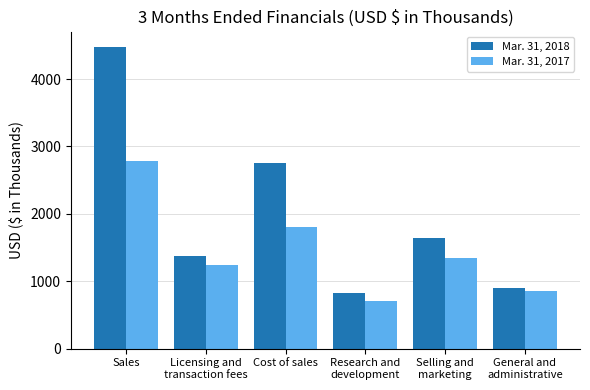

Is the value of Mar. 31, 2017 at Research and
development greater than the value of Mar. 31, 2018 at General and
administrative?

No